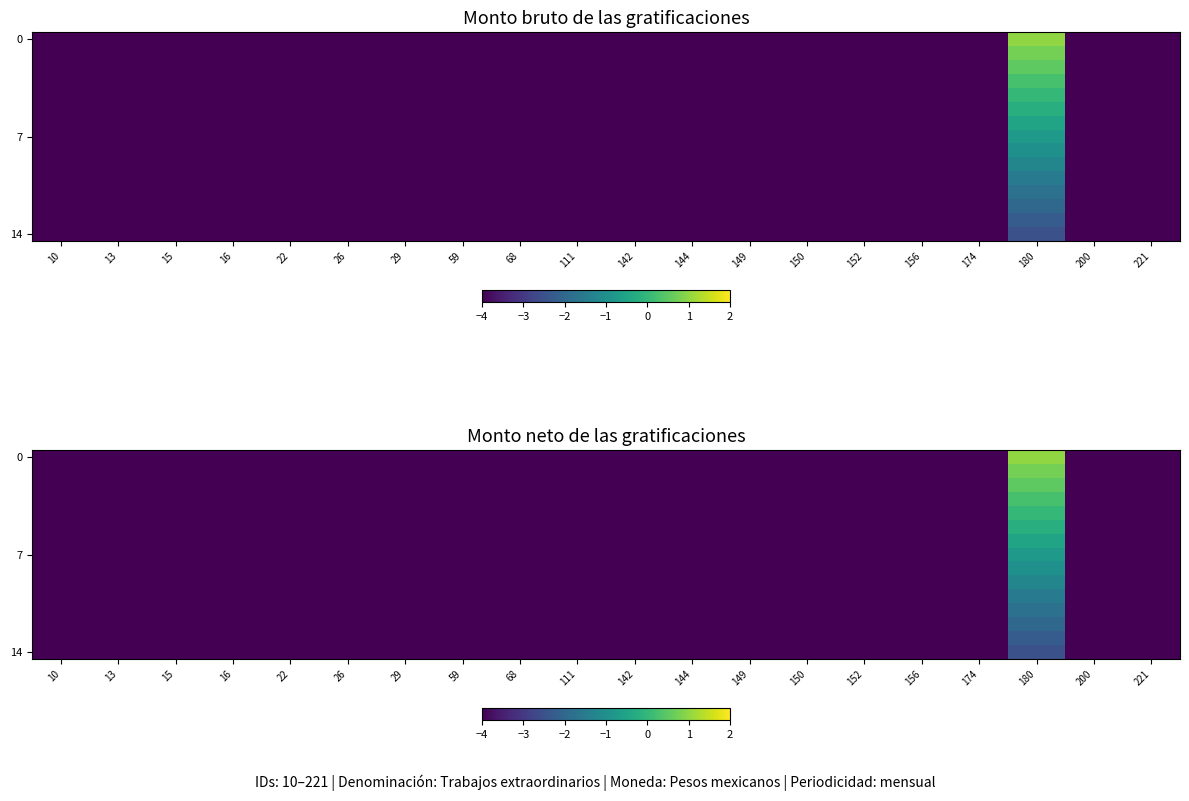

Which category has the highest value across all series?

180